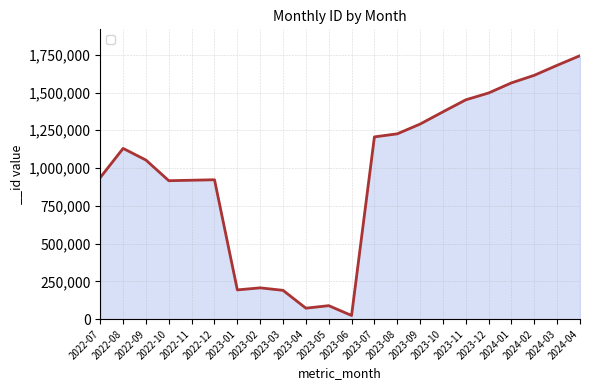

Between 2022-09 and 2023-11, which is larger?

2023-11